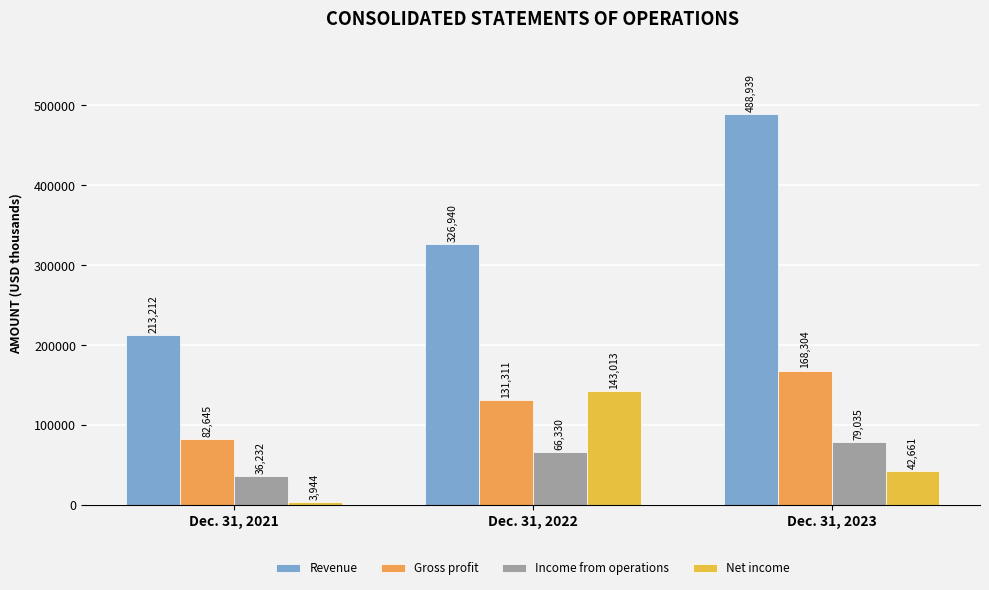

Which series has the largest total across all categories?

Revenue